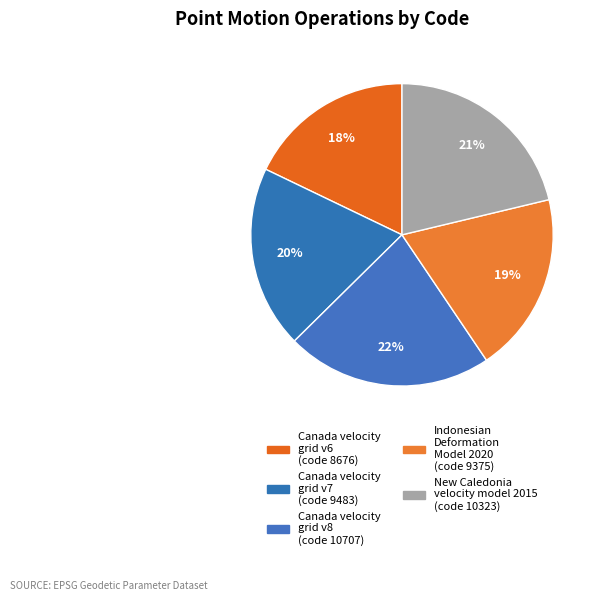

Is there a majority slice in this chart?

No